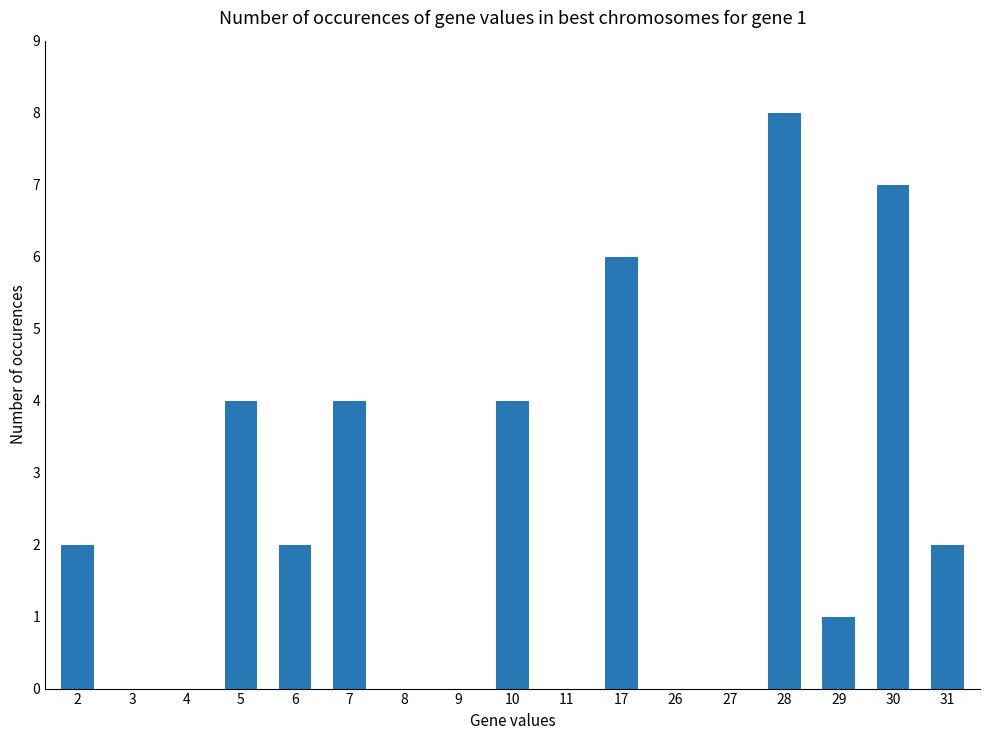

What is the change in value from 5 to 11?

-4